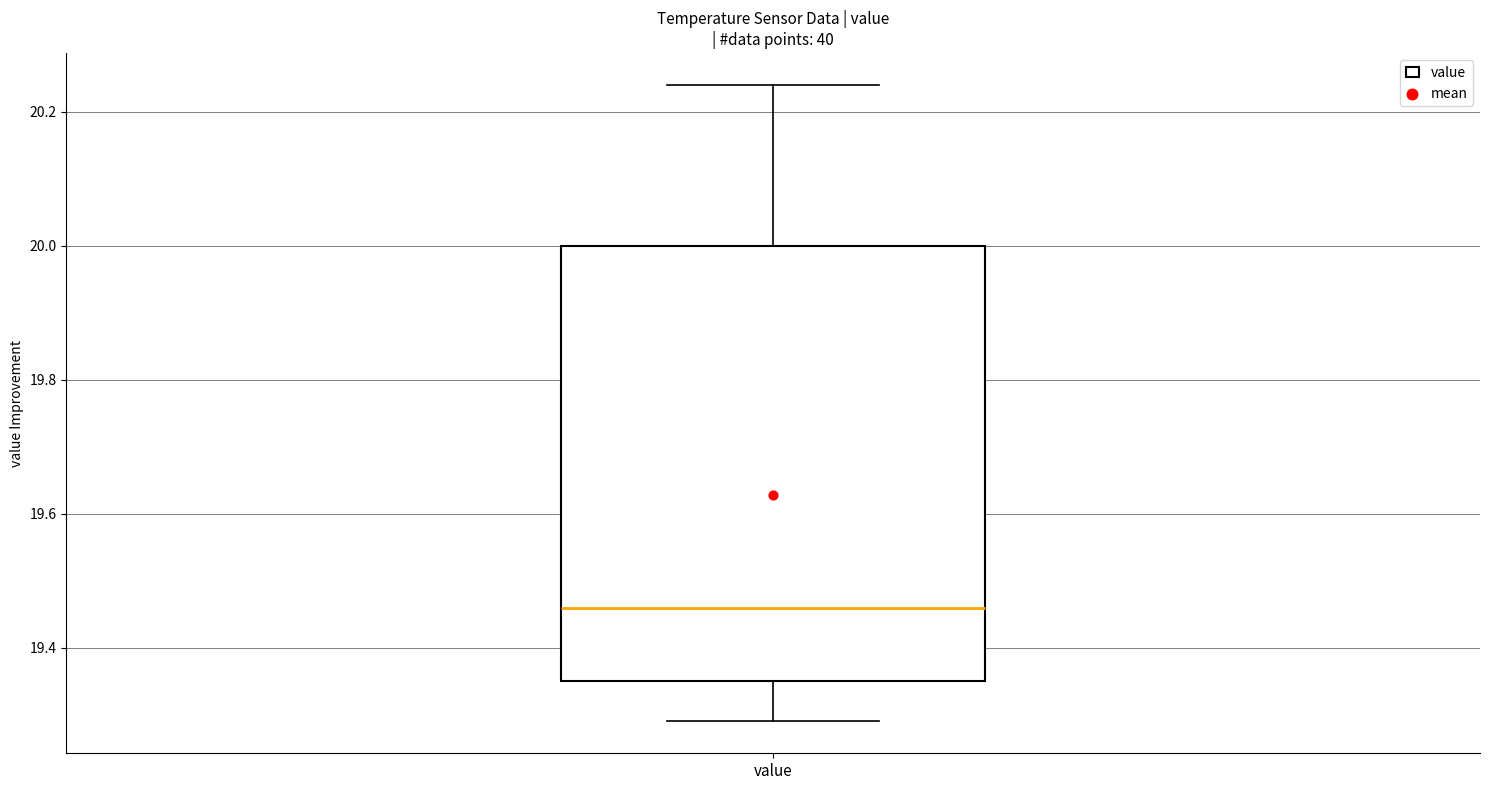

Read this box plot against the y-axis: the position of the median line, the range covered by the box, and the ends of both whiskers. The values are not printed on the chart, so give them approximately, as read against the axis.

median 19.46, box 19.36 to 20.00, whiskers 19.30 to 20.24